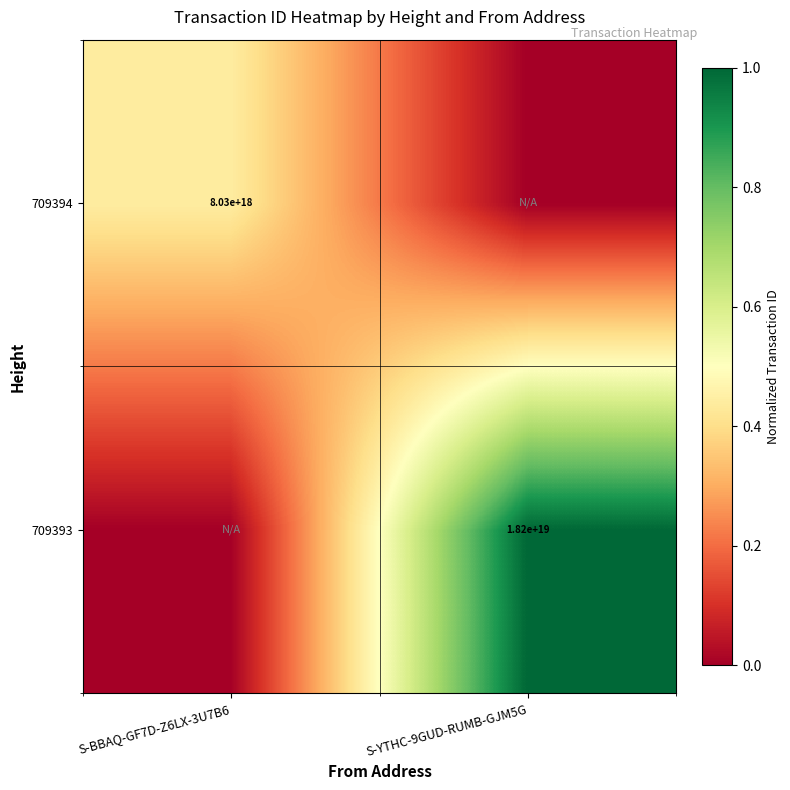

Is it true that 709394 equals 8030000000000000000 at S-BBAQ-GF7D-Z6LX-3U7B6?

True